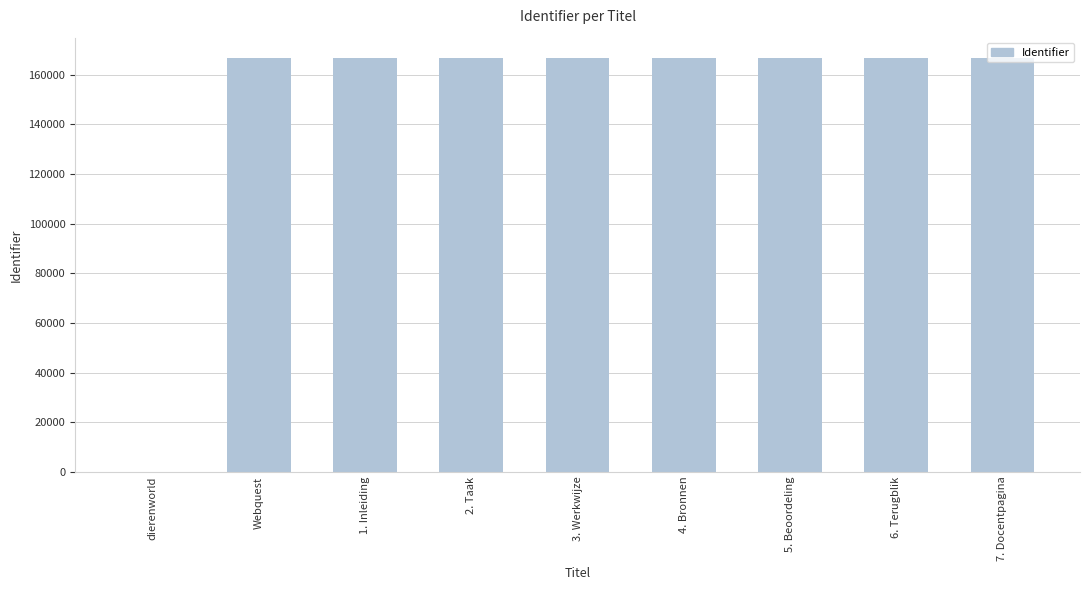

What is the maximum value shown in the chart?

166576